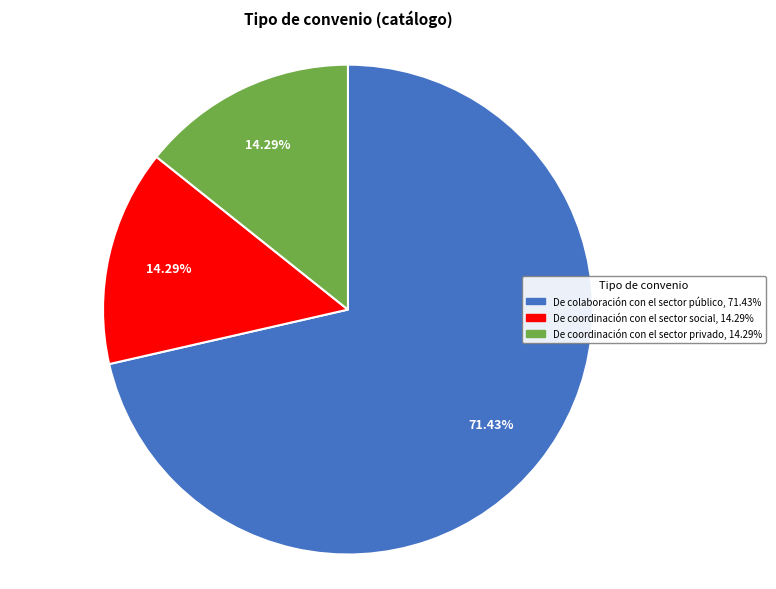

Is there any slice that represents more than half of the pie?

Yes